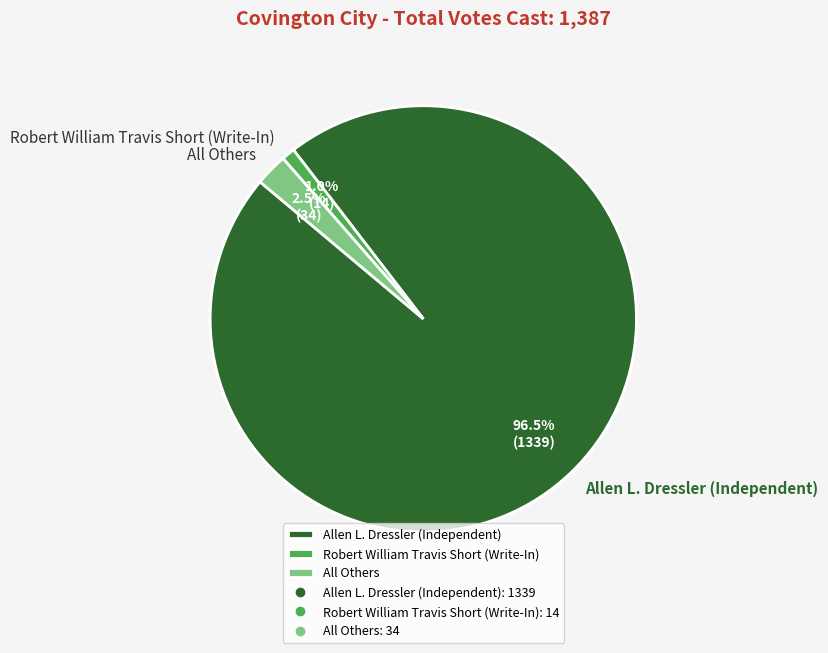

Rank the categories by value from lowest to highest.

Robert William Travis Short (Write-In), All Others, Allen L. Dressler (Independent)